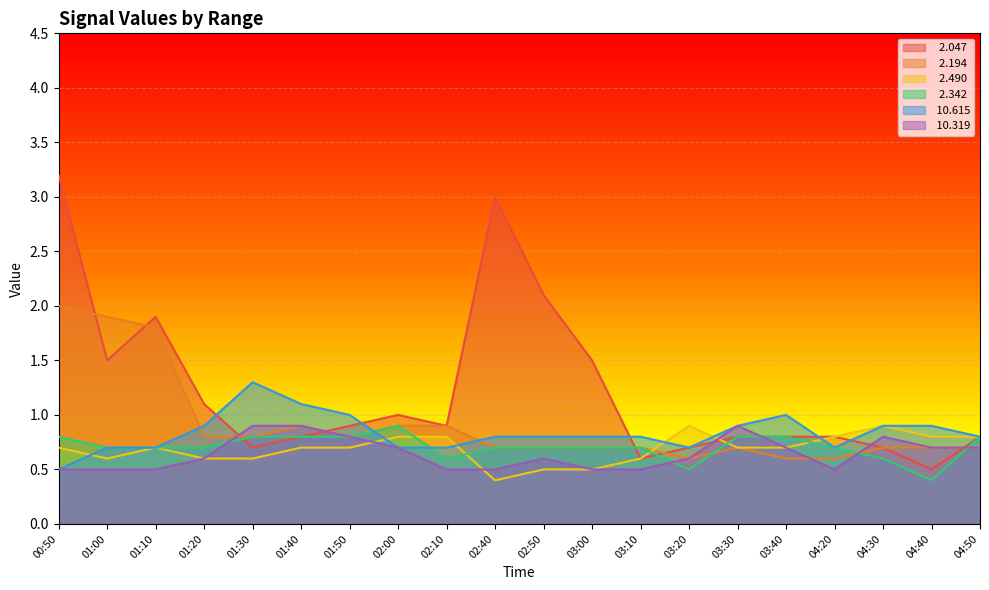

Where is   2.490 nearest to the value 0?

02:40